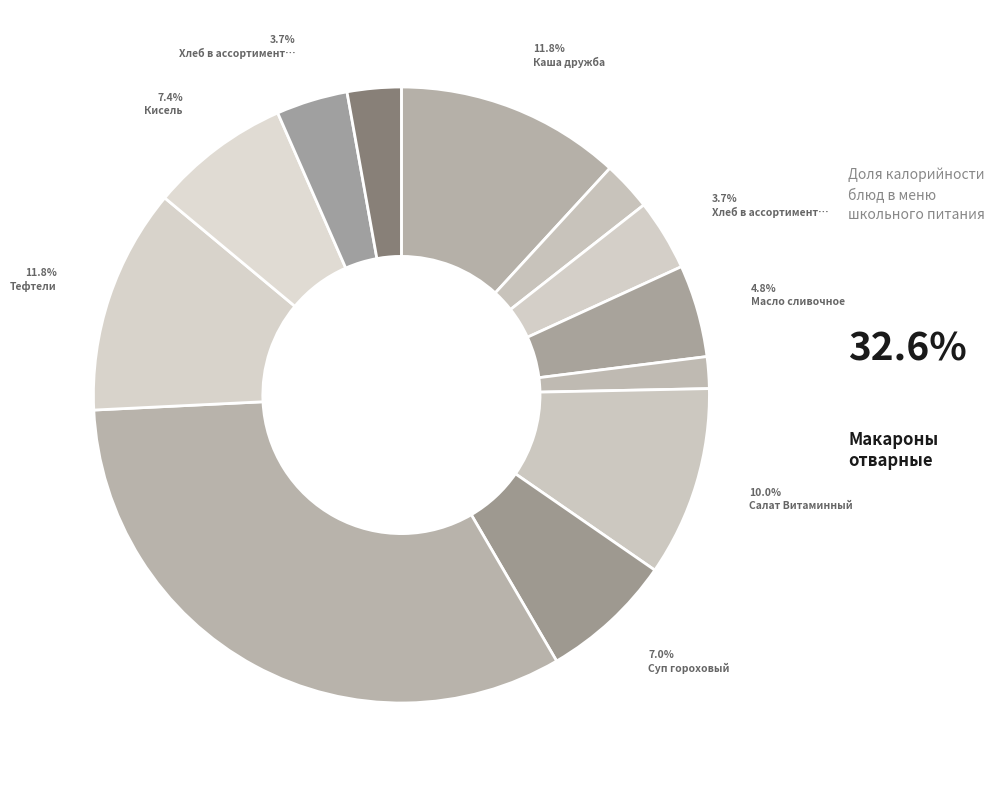

How many segments does this pie chart have?

12